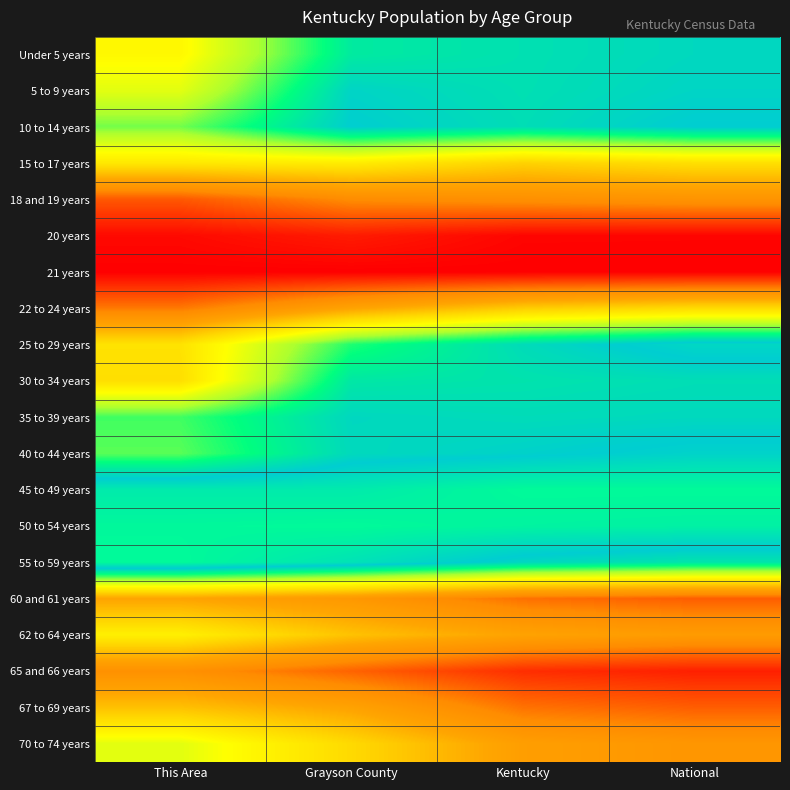

Which has a higher value, Grayson County or Kentucky?

Kentucky